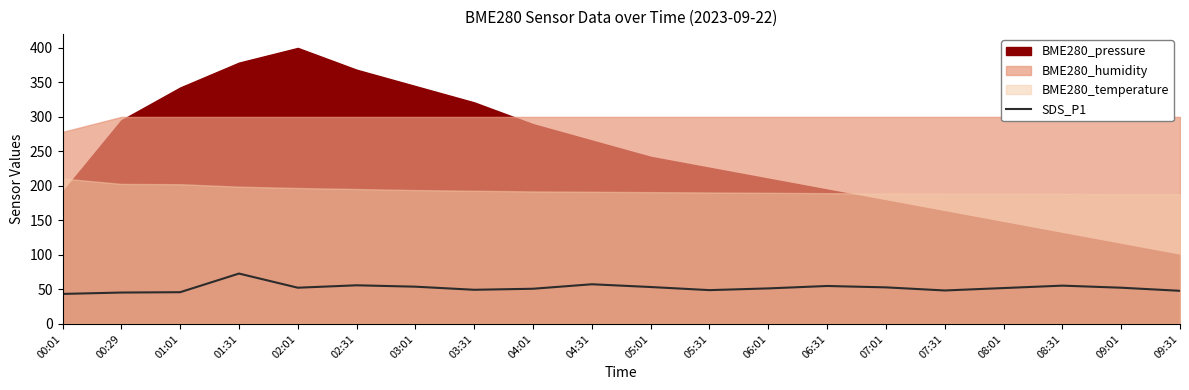

What is the lowest value of the SDS_P1 series?

43.5